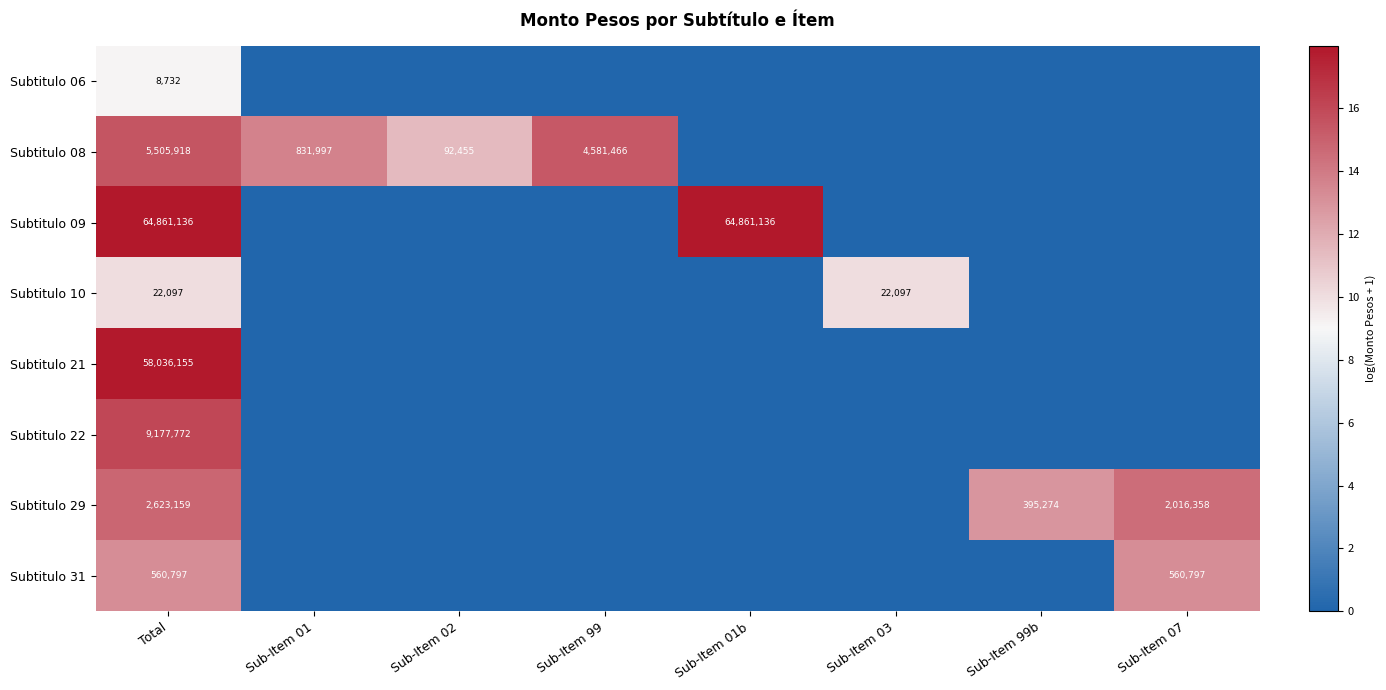

Is it true that Subtitulo 06 equals 6008 at Total?

False